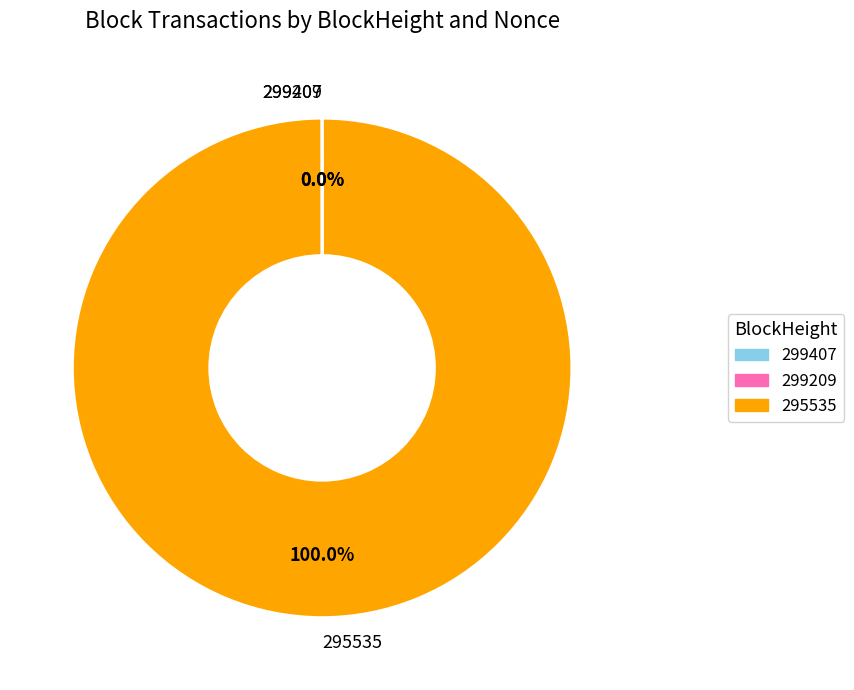

To the nearest percent, what portion does 295535 represent?

100%